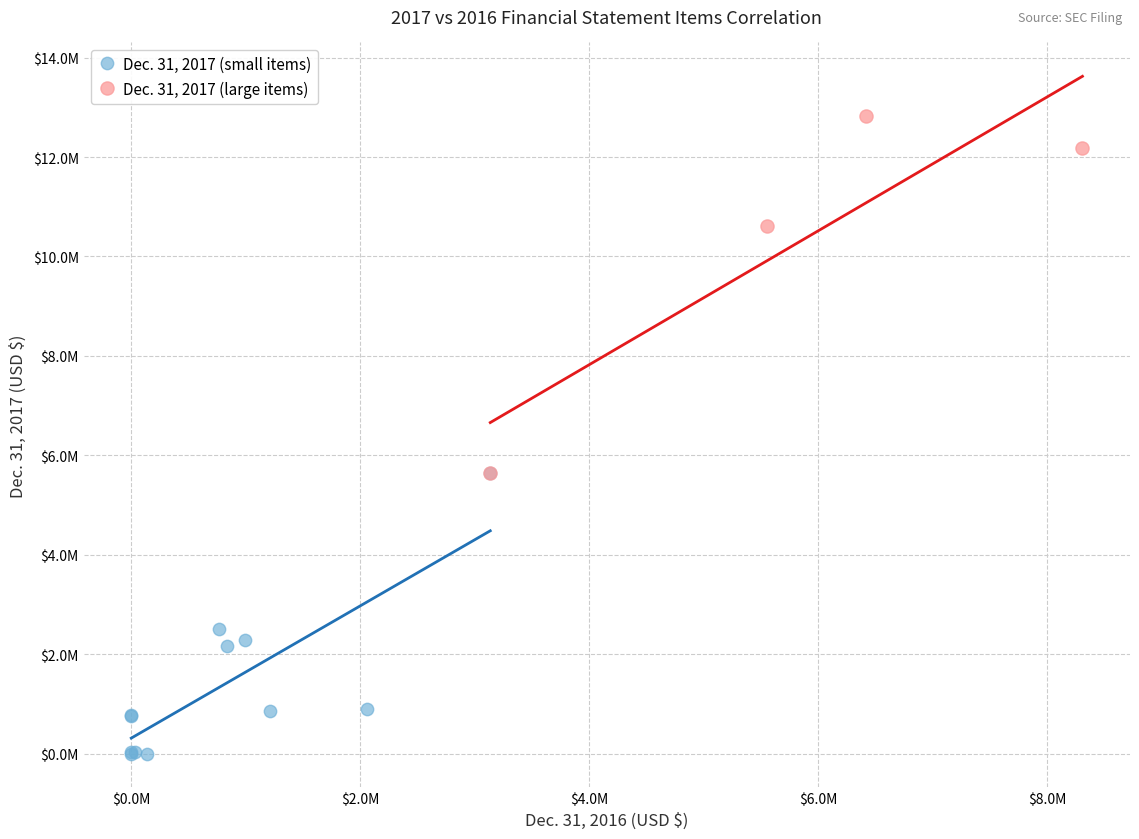

Which series contains the lowest Y value?

Dec. 31, 2017 (small items)